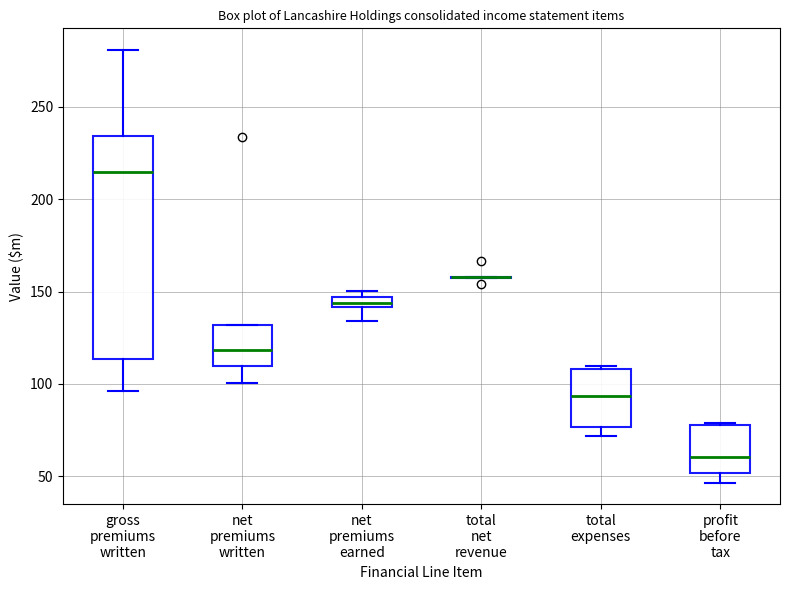

Comparing the boxes themselves (not the whiskers), which one is the tallest?

gross premiums written